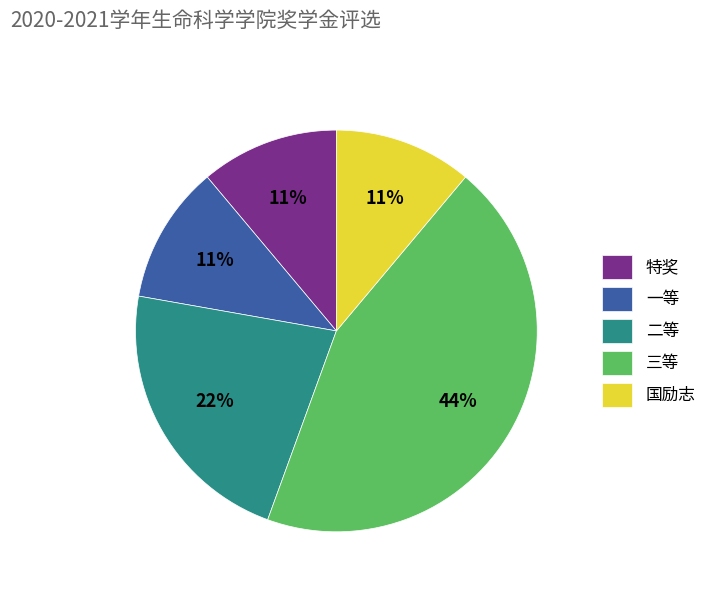

Is there any slice that represents more than half of the pie?

No